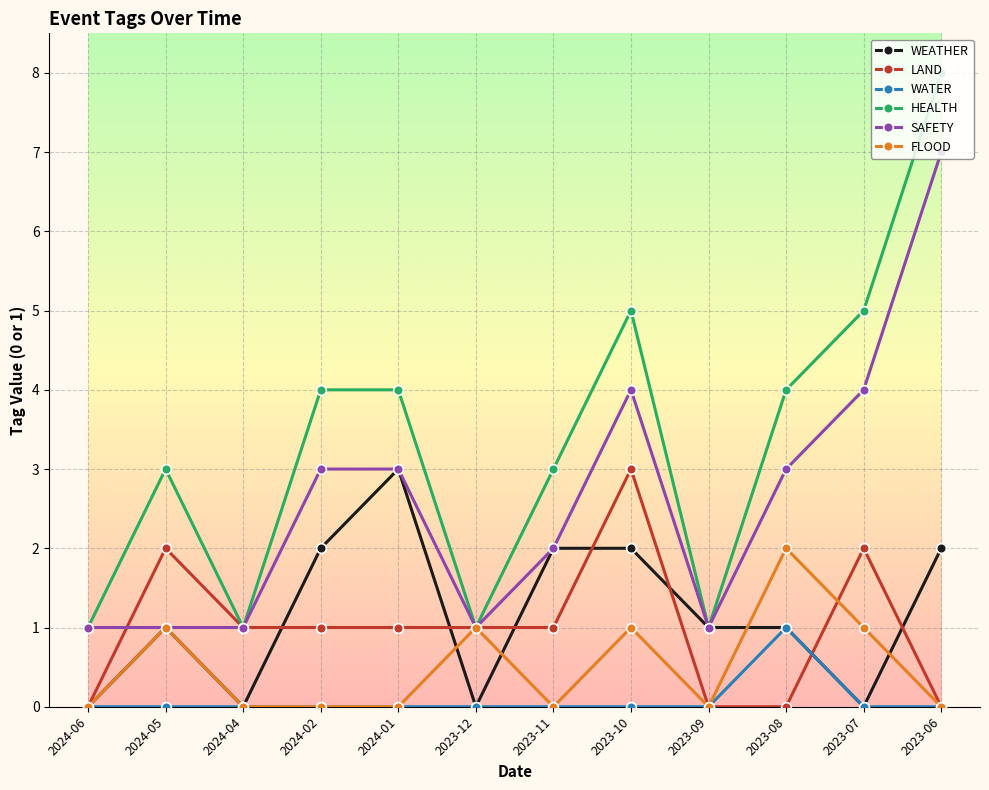

What is the difference between the maximum and second lowest values in the SAFETY series?

6